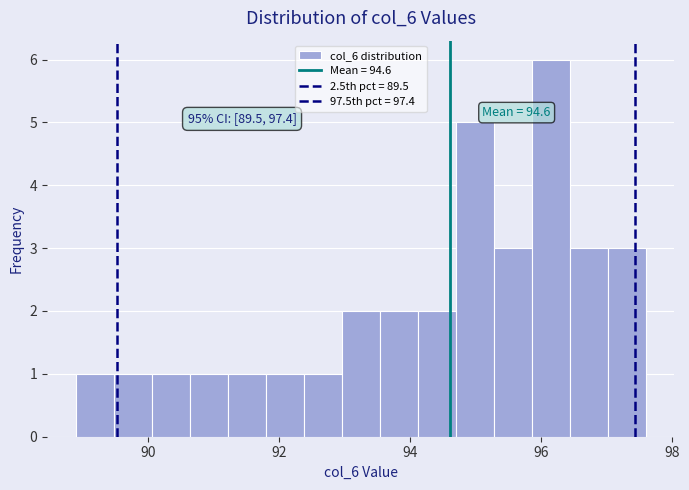

Read against the x-axis, roughly where is the centre of the tallest bar?

96.2